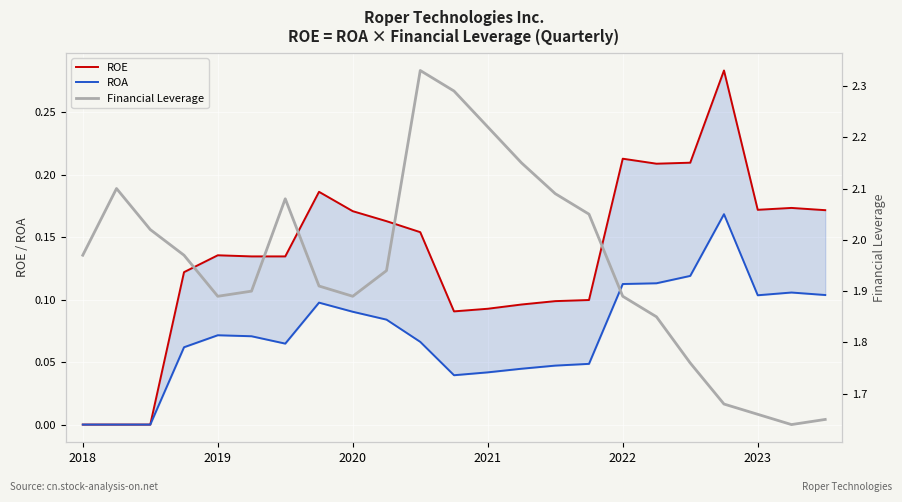

True or false: ROE and Financial Leverage intersect in this chart.

False